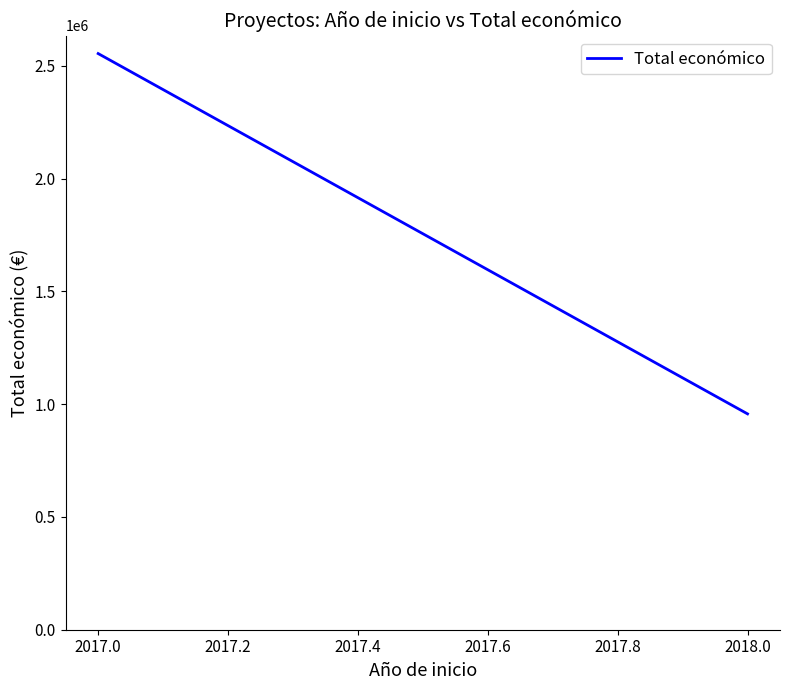

What is the greatest value displayed?

2554158